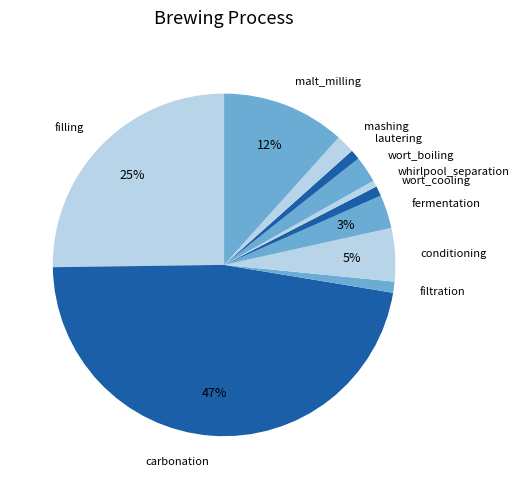

Do wort_boiling and filtration together represent more than half of the pie?

No